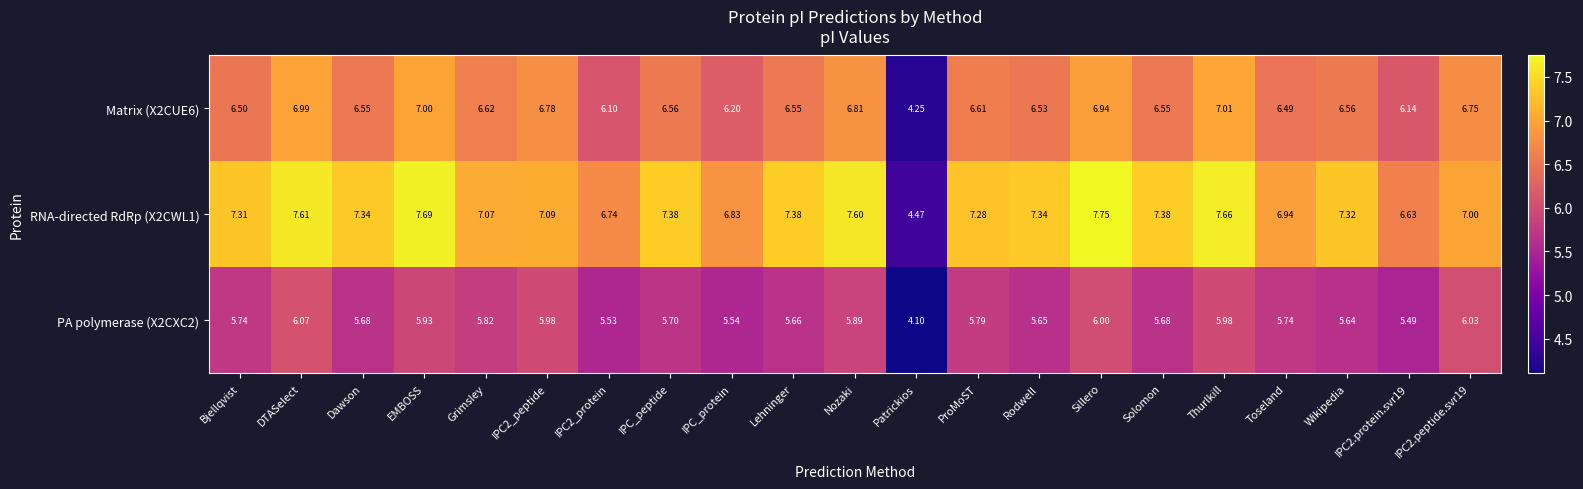

List the series in order of their overall mean, highest first.

RNA-directed RdRp (X2CWL1), Matrix (X2CUE6), PA polymerase (X2CXC2)